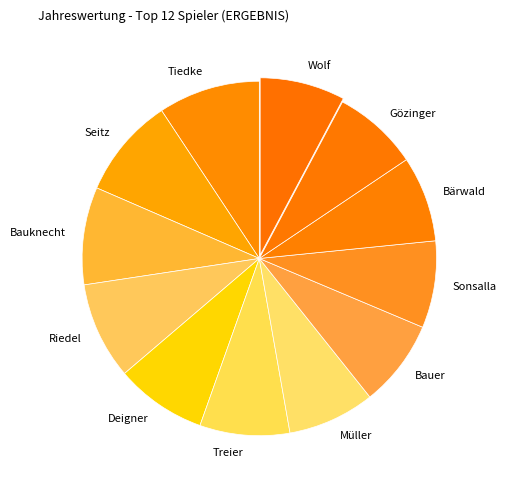

Count the number of slices in the pie.

12